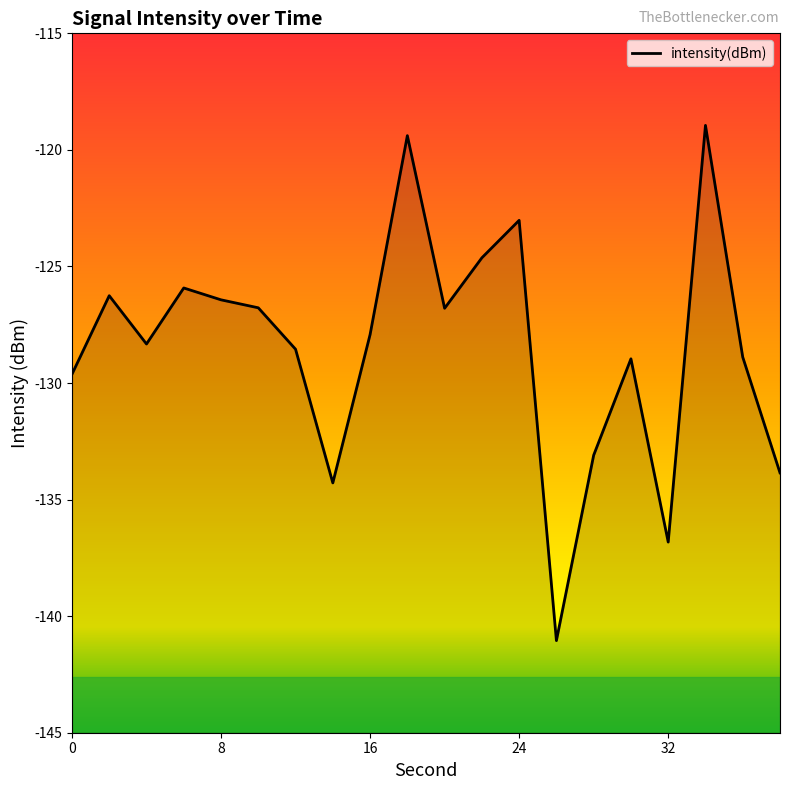

What is the difference between the maximum and minimum values?

22.1